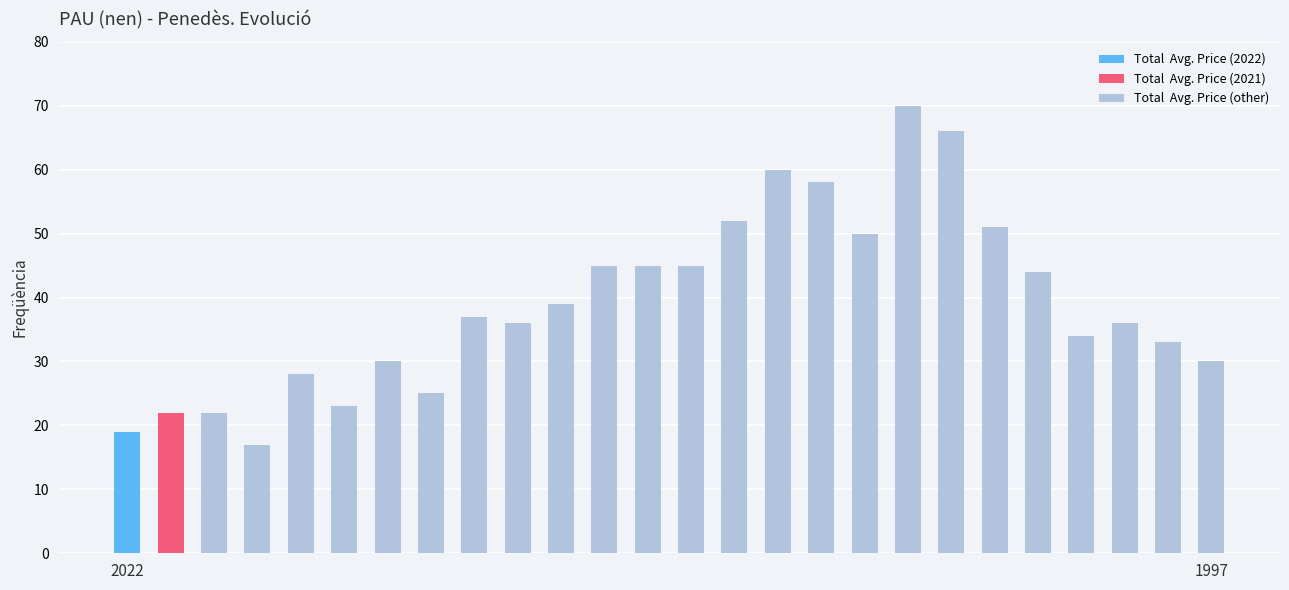

What is the maximum value shown in the chart?

70